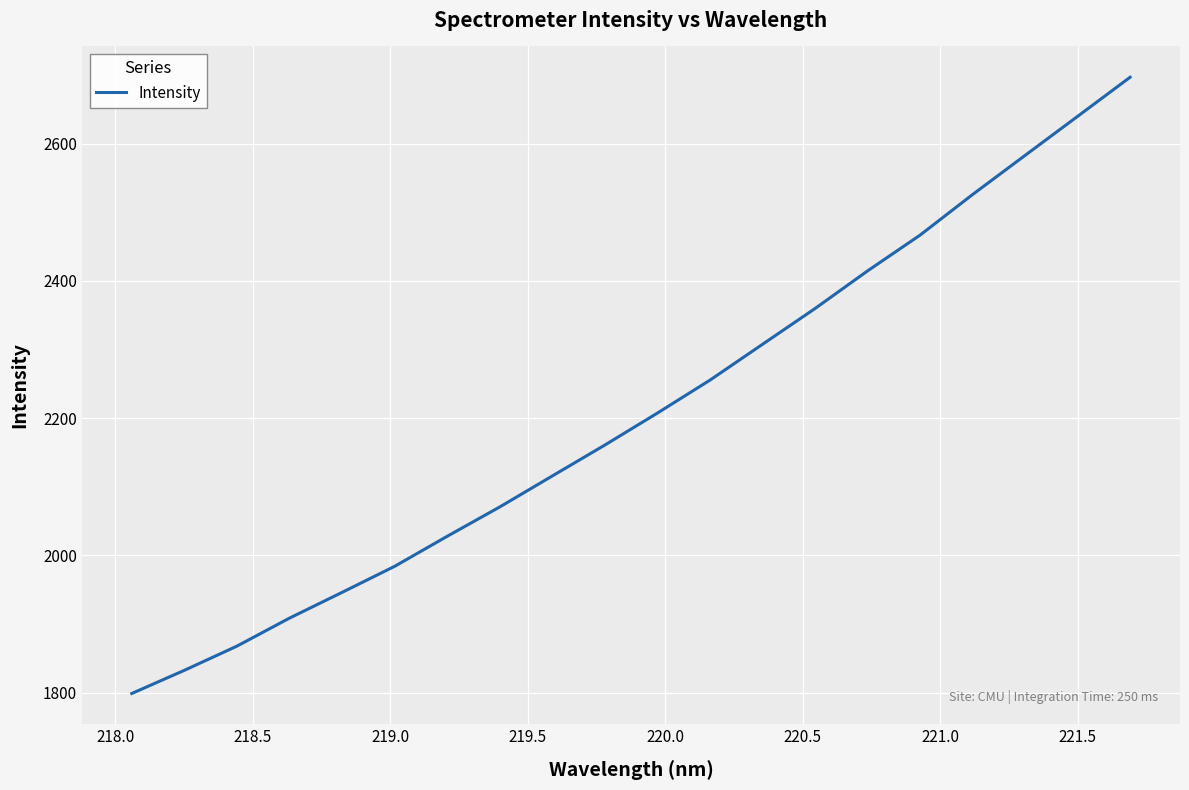

What is the difference between the maximum and minimum values?

897.5